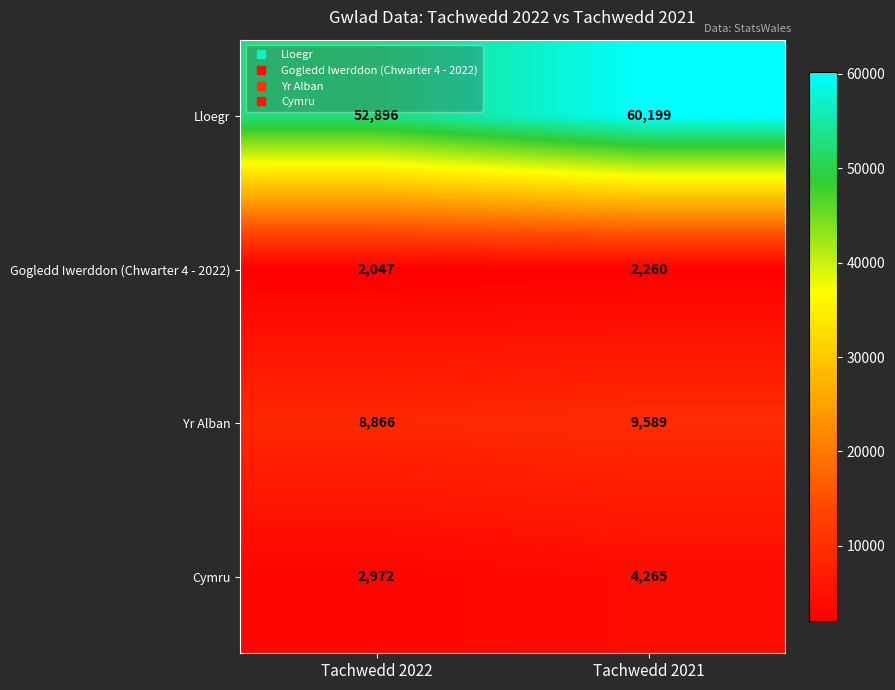

What is the sum of the Lloegr values at Tachwedd 2022 and Tachwedd 2021?

113095